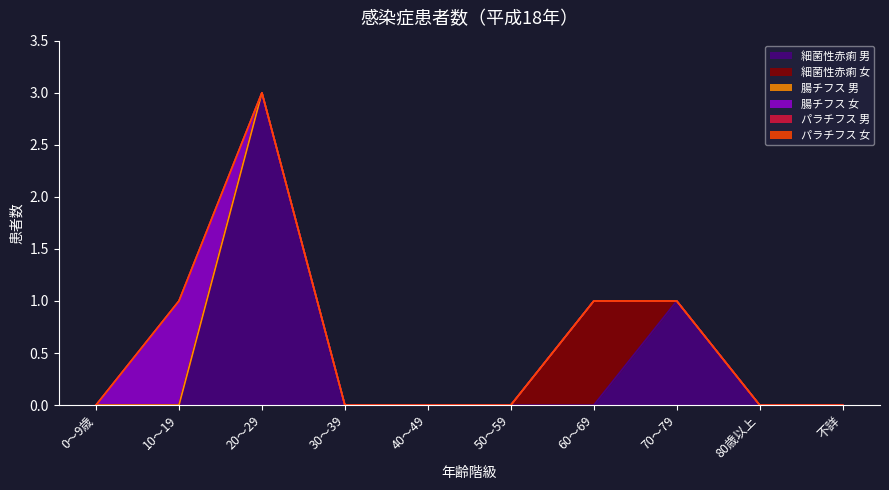

True or false: パラチフス 女 and 細菌性赤痢 女 intersect in this chart.

False